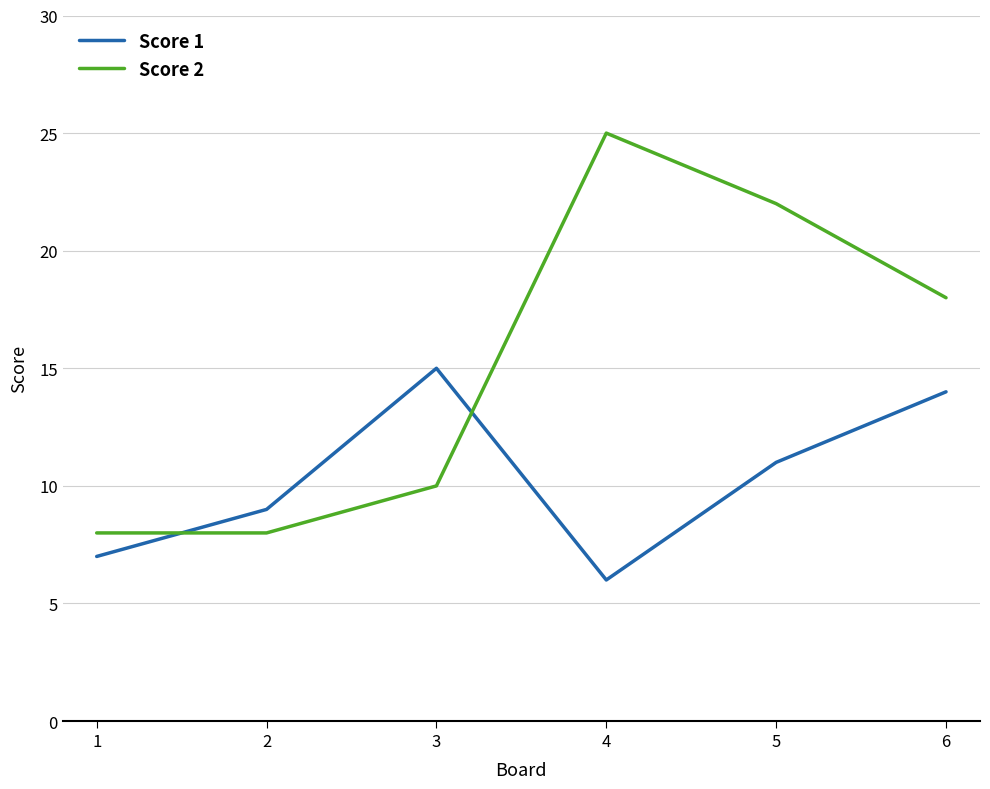

How many lines are shown in the chart?

2